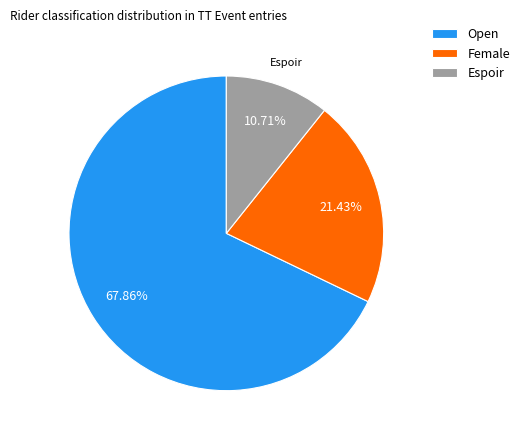

To the nearest percent, what is the combined percentage of Female and Open?

89%